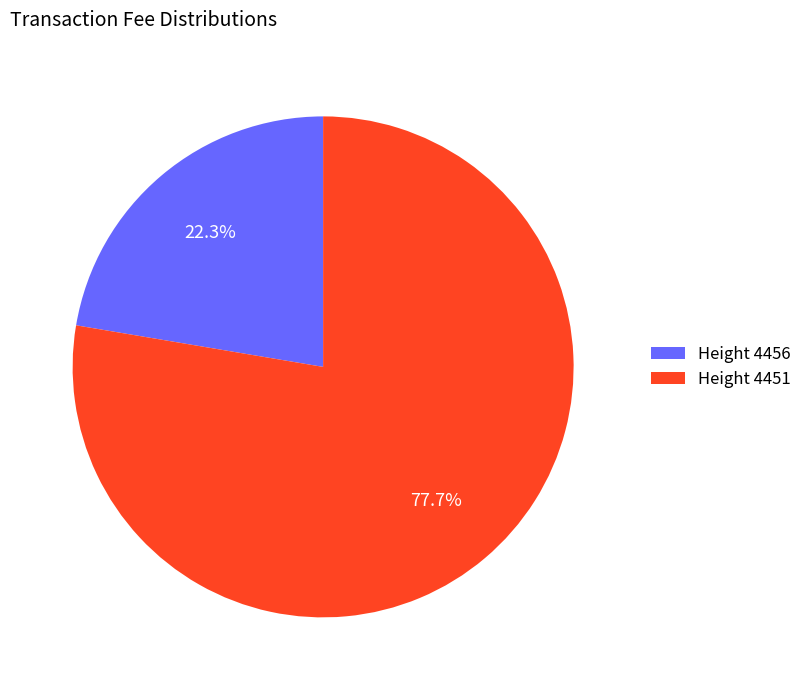

Between Height 4456 and Height 4451, which is larger?

Height 4451